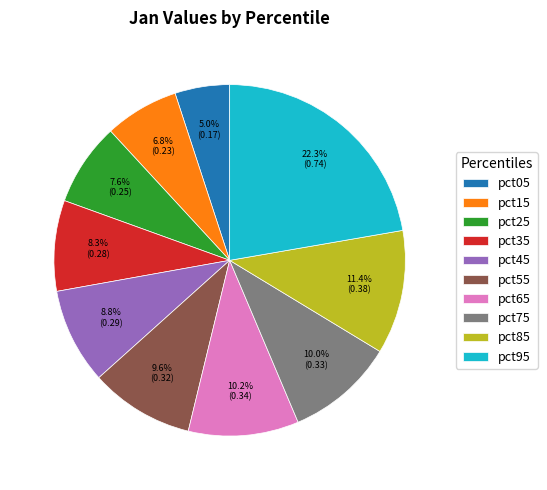

Between pct85 and pct95, which is larger?

pct95